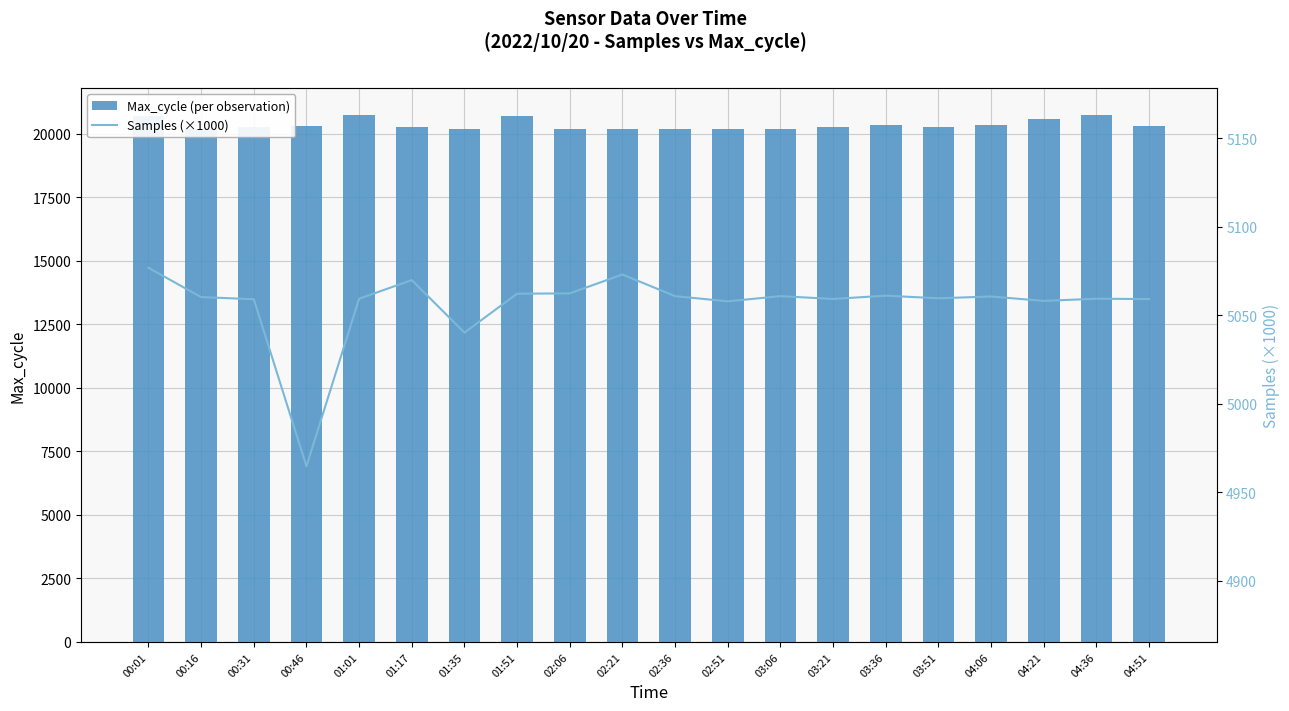

Are the bars horizontal?

No